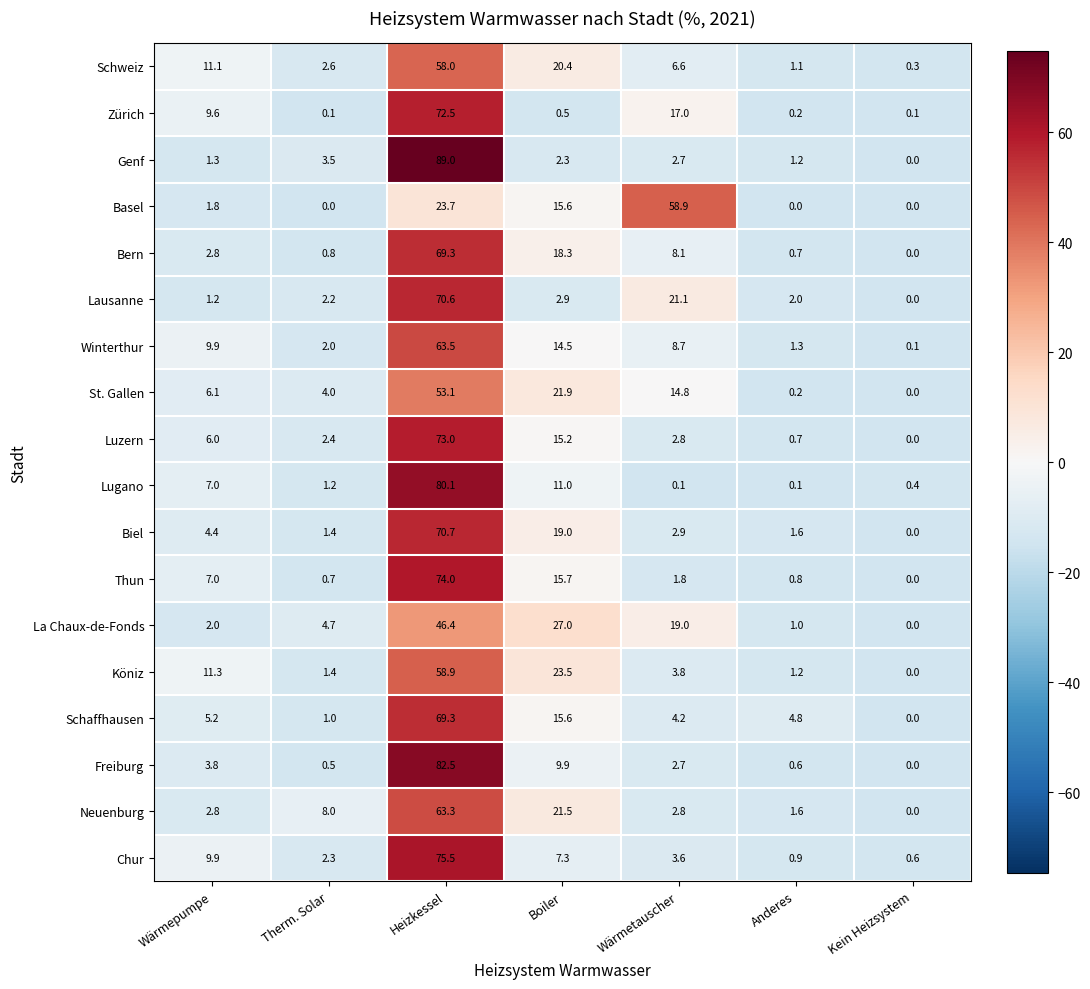

At how many categories does at least one series exceed 39?

2